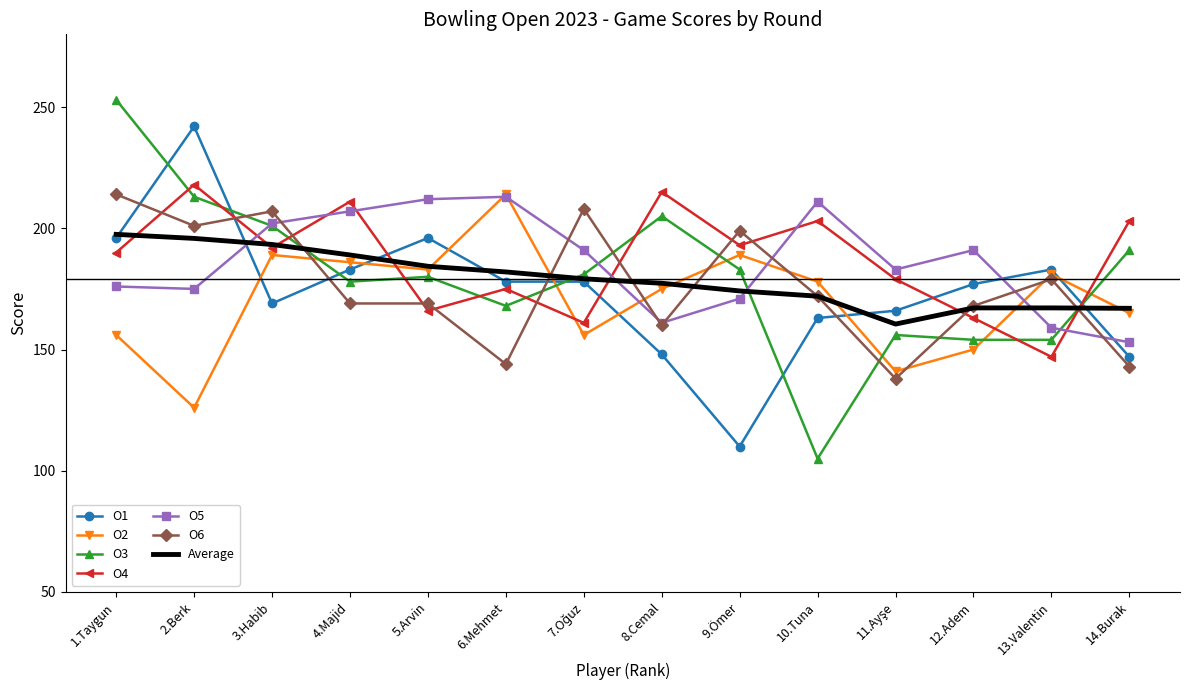

At how many categories does at least one series exceed 167?

14